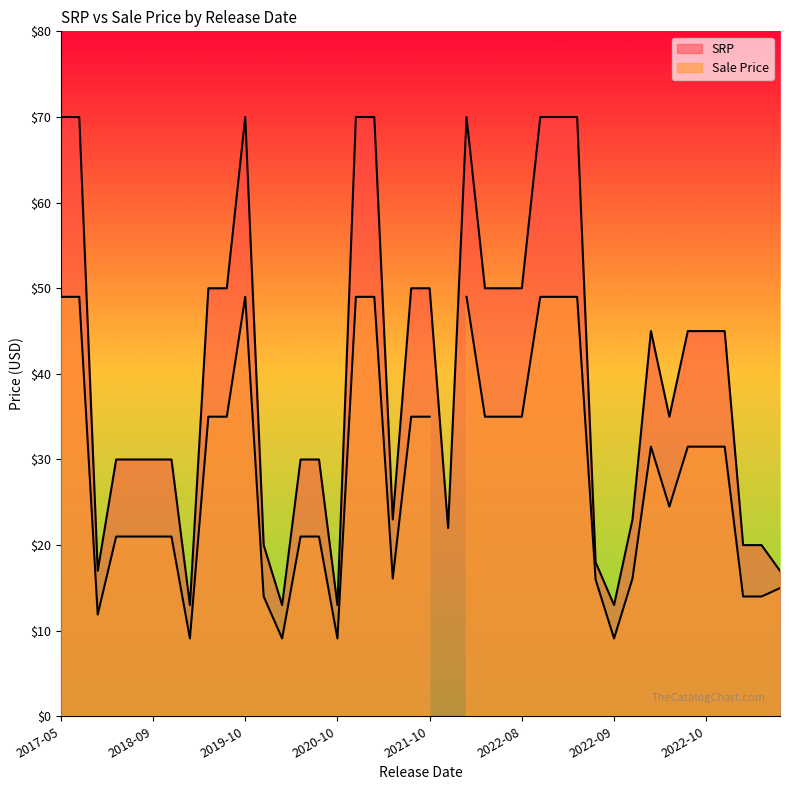

How many lines are shown in the chart?

2